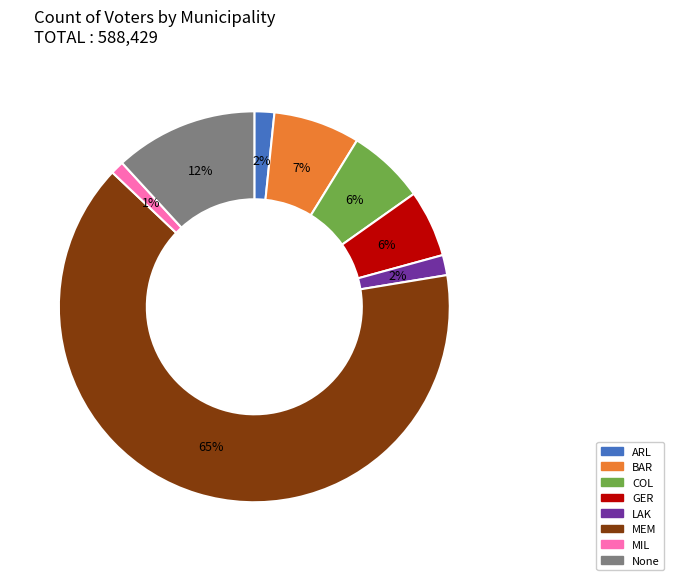

Does any single category account for the majority?

Yes